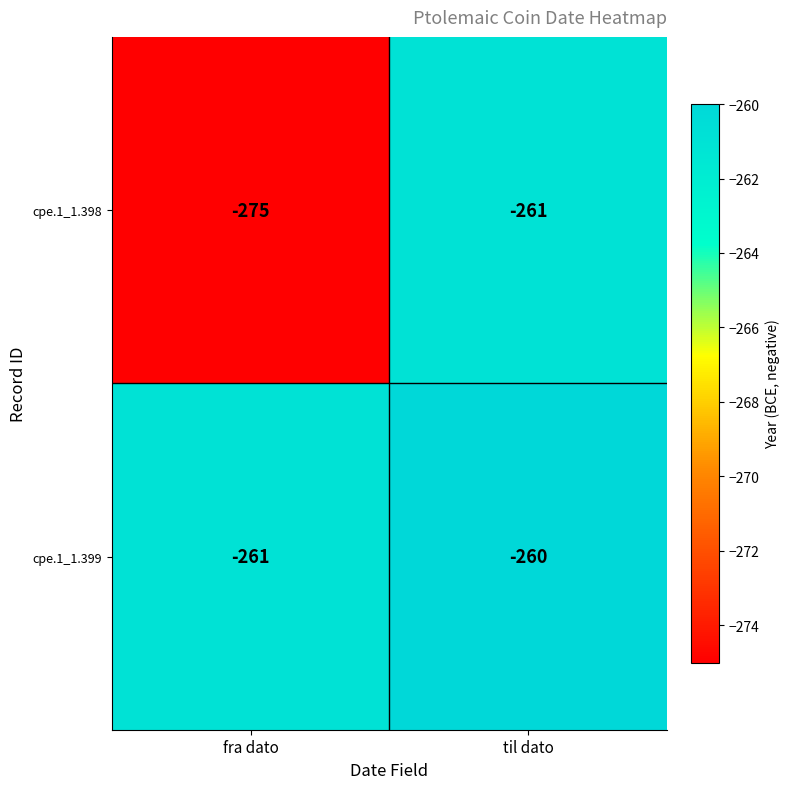

At which label does cpe.1_1.399 reach its peak?

til dato